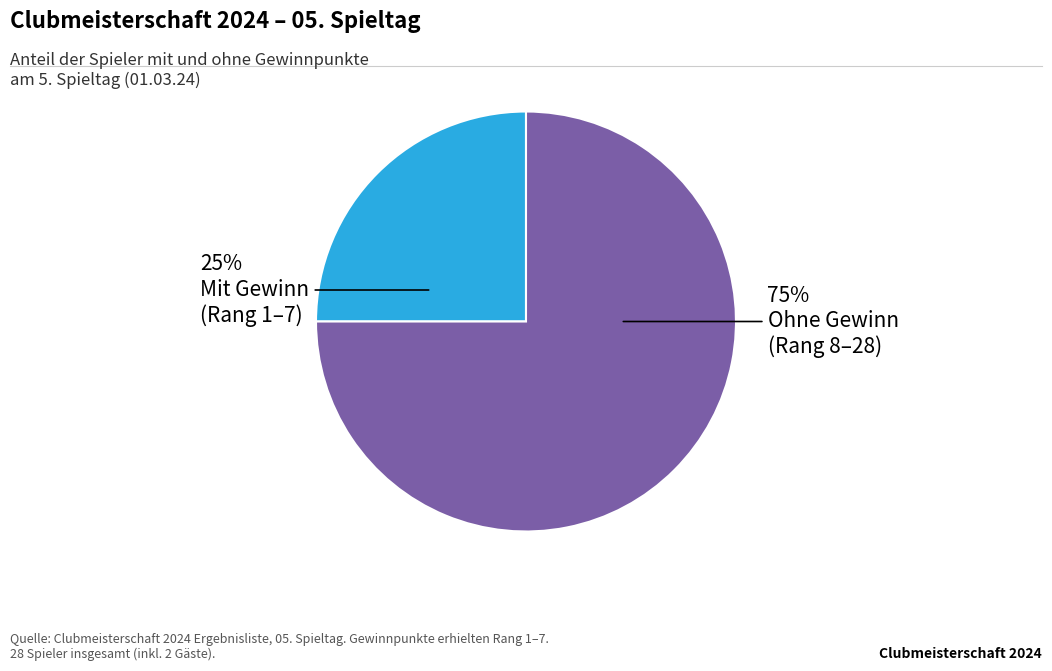

Is there a majority slice in this chart?

Yes